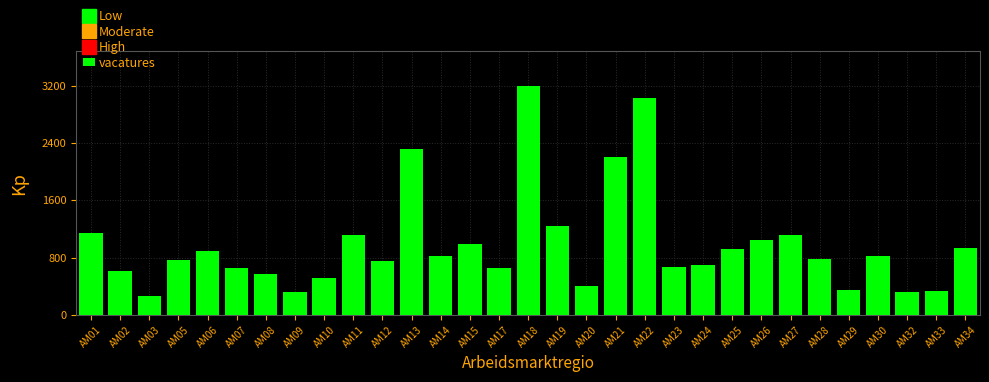

What is the maximum value shown in the chart?

3200